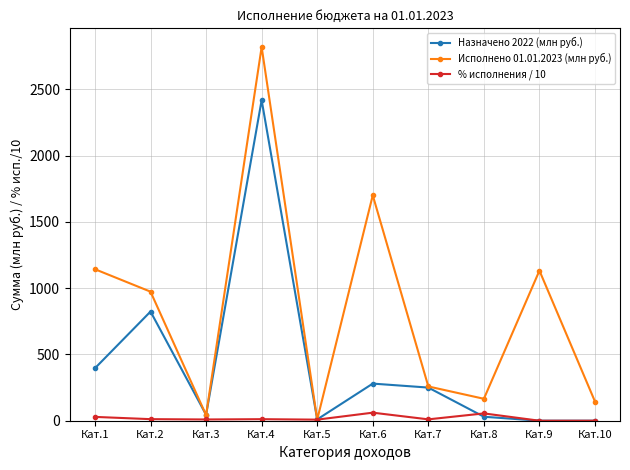

Where is the first local maximum for Назначено 2022 (млн руб.)?

Кат.2